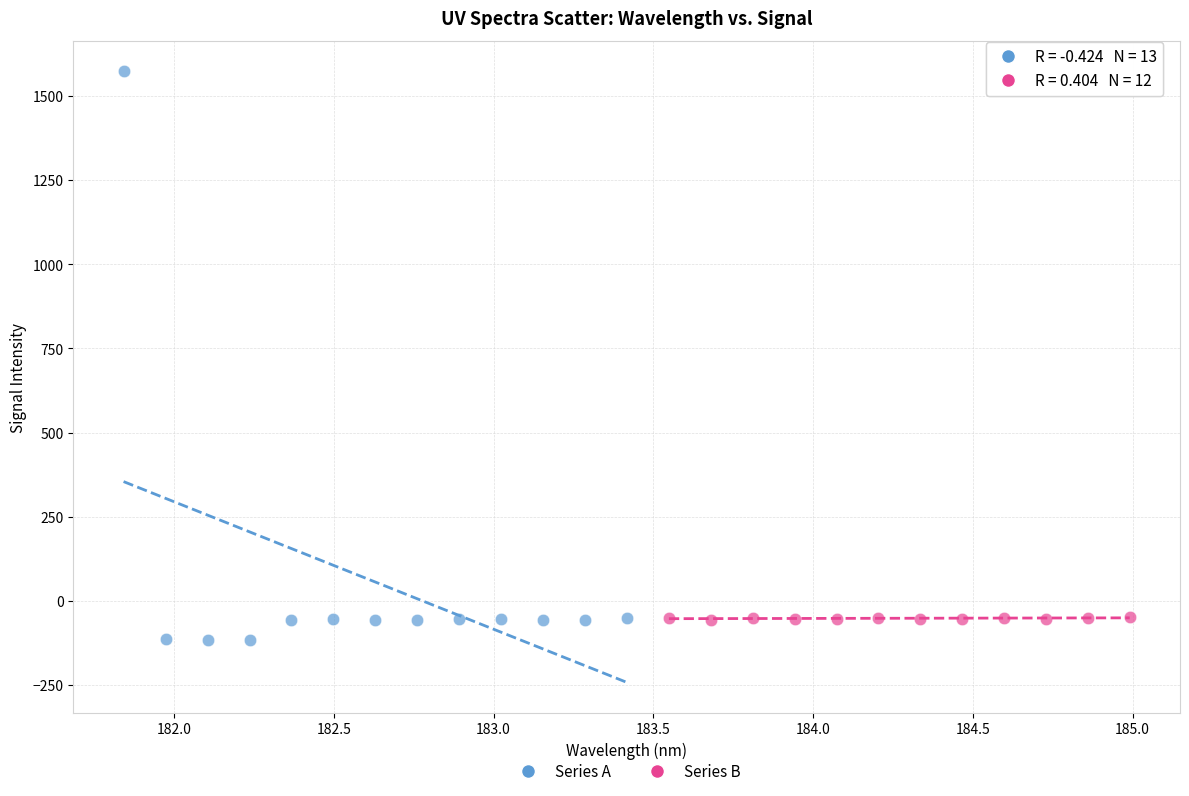

Which series reaches the maximum Y coordinate?

Series A